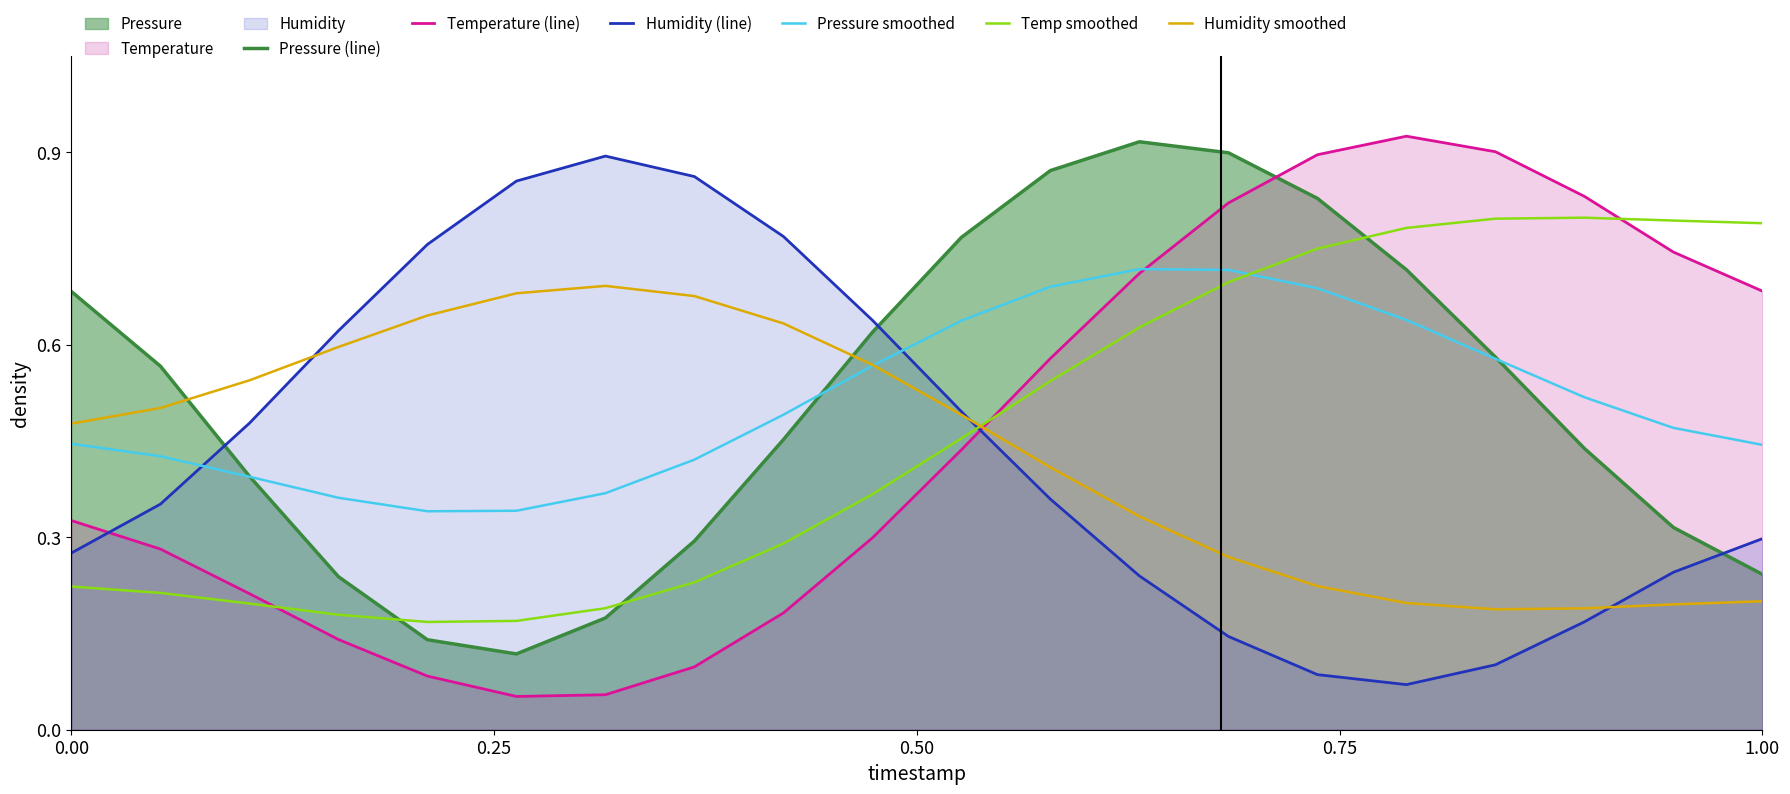

How many intersections are there between Humidity smoothed and Temperature (line)?

1